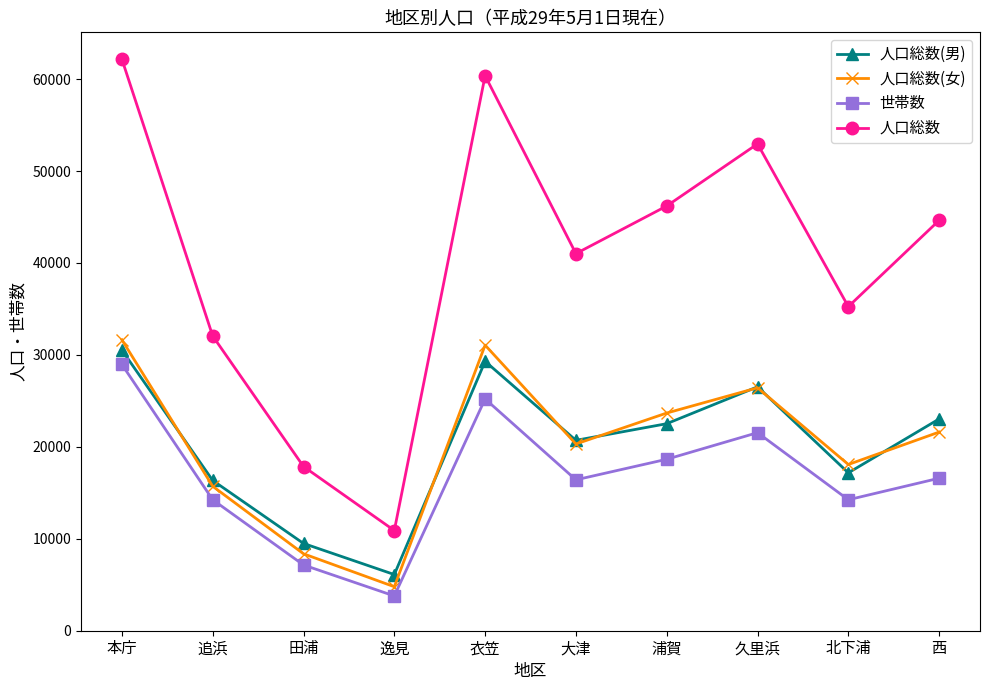

Does the chart have visible grid lines?

No